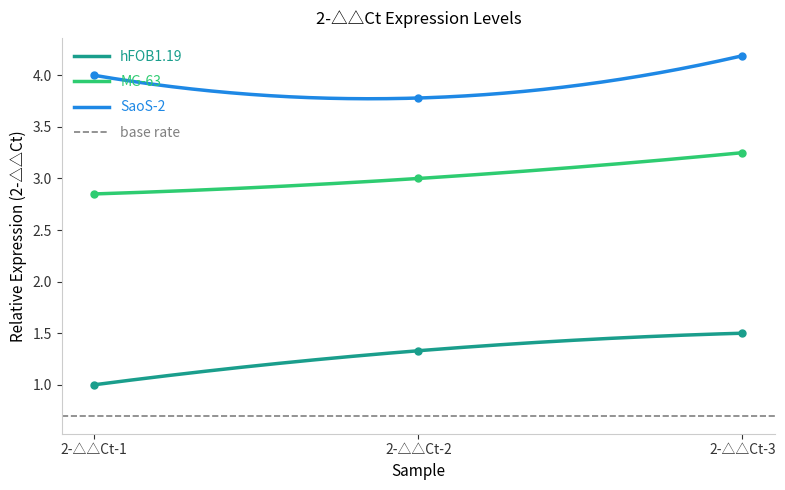

What is the total value across all series at 2-△△Ct-2?

8.1